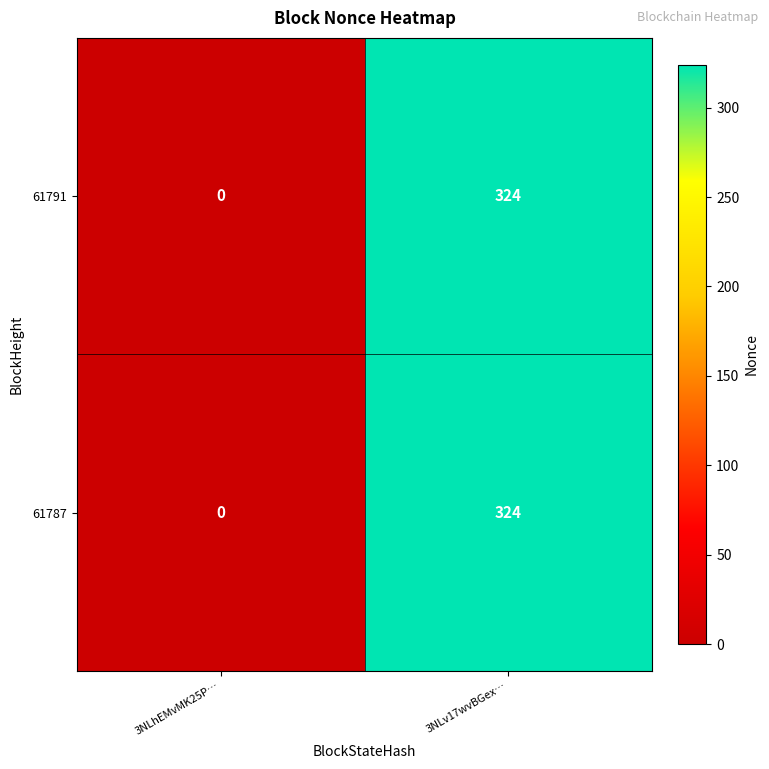

Where is 61791 nearest to the value 162?

3NLhEMvMK25P…